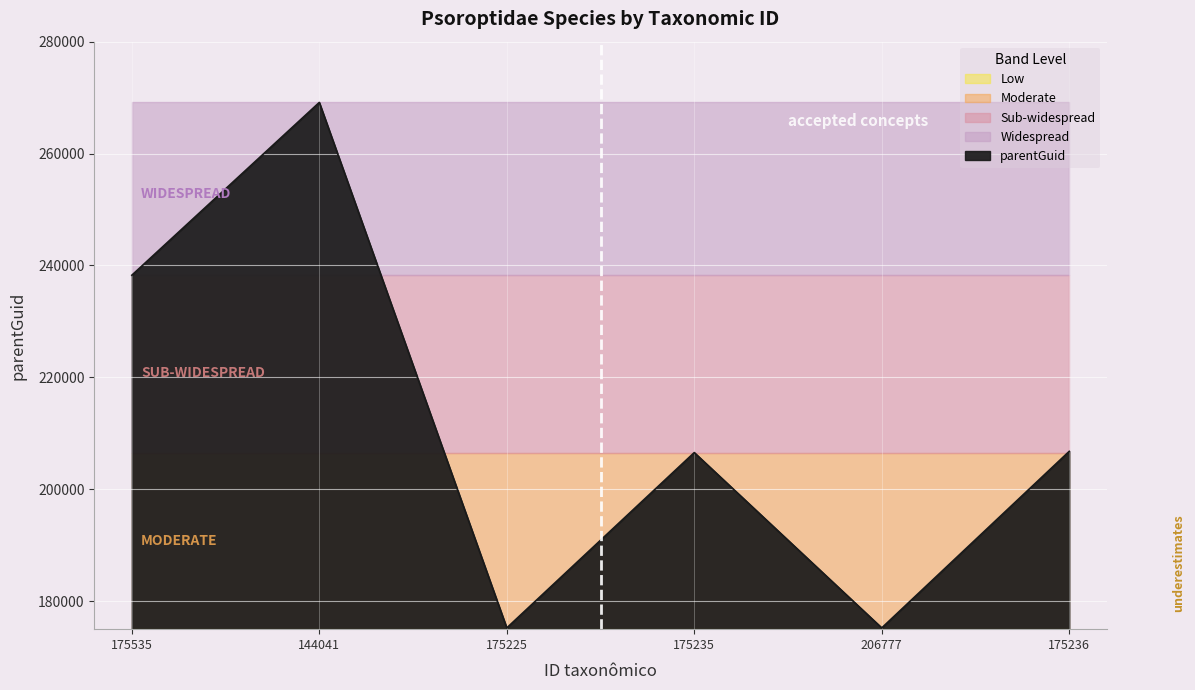

Rank the categories by value from highest to lowest.

144041, 175535, 175236, 175235, 175225, 206777